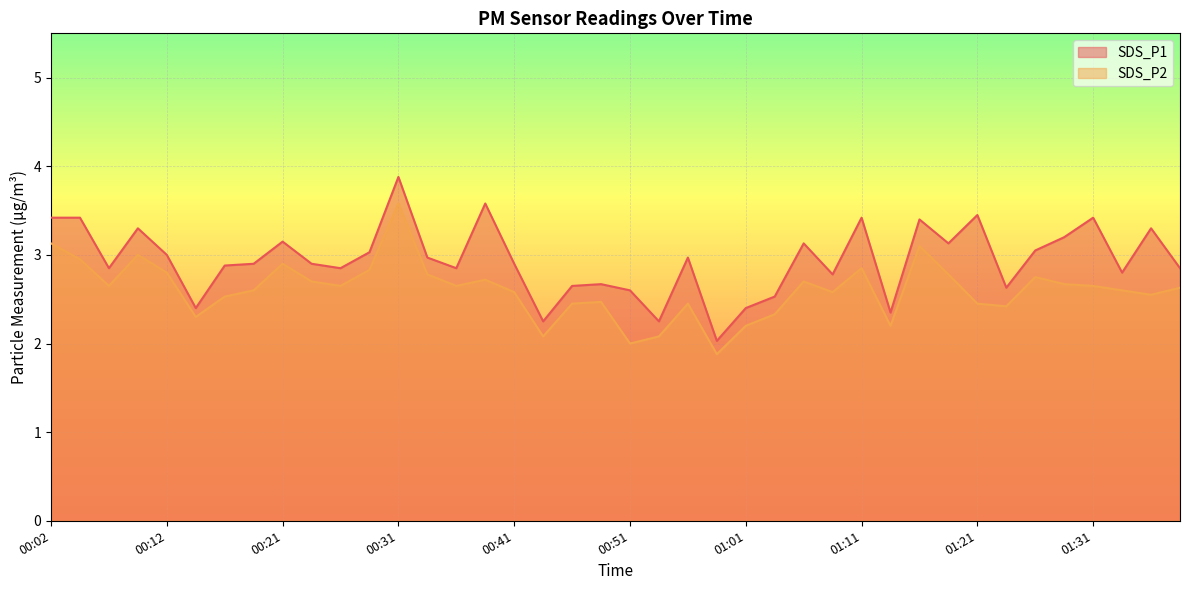

At which category does the chart reach its minimum across all series?

00:58